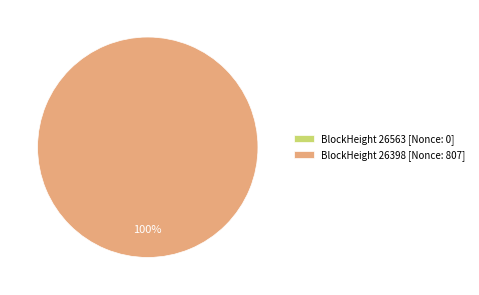

Which slice represents more than half of the pie?

26398